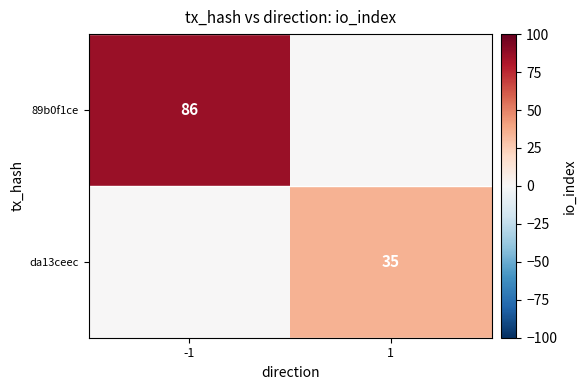

The da13ceec series shows 7 at 1. True or false?

False